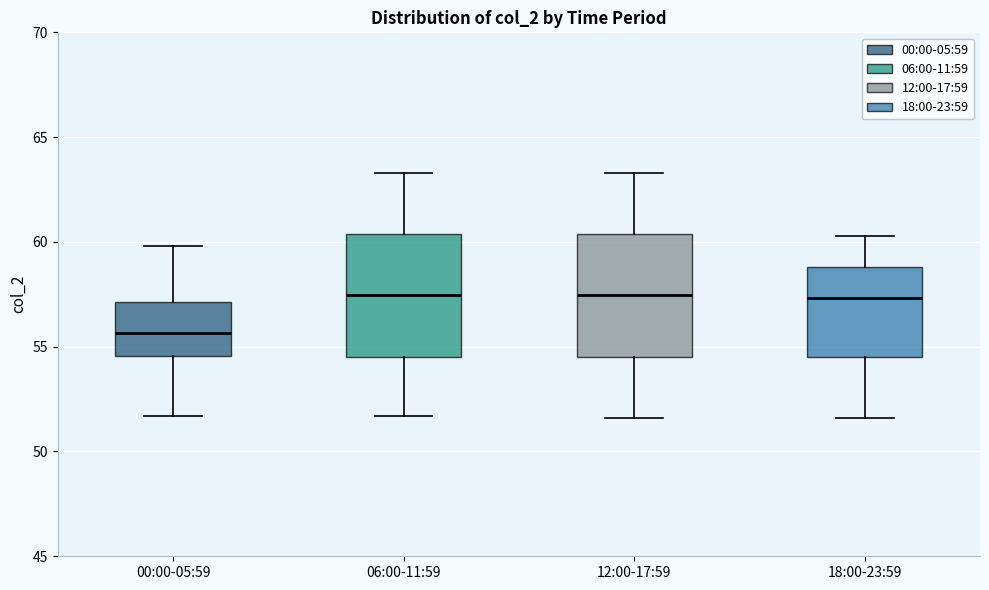

Which box's median line is the lowest?

00:00-05:59